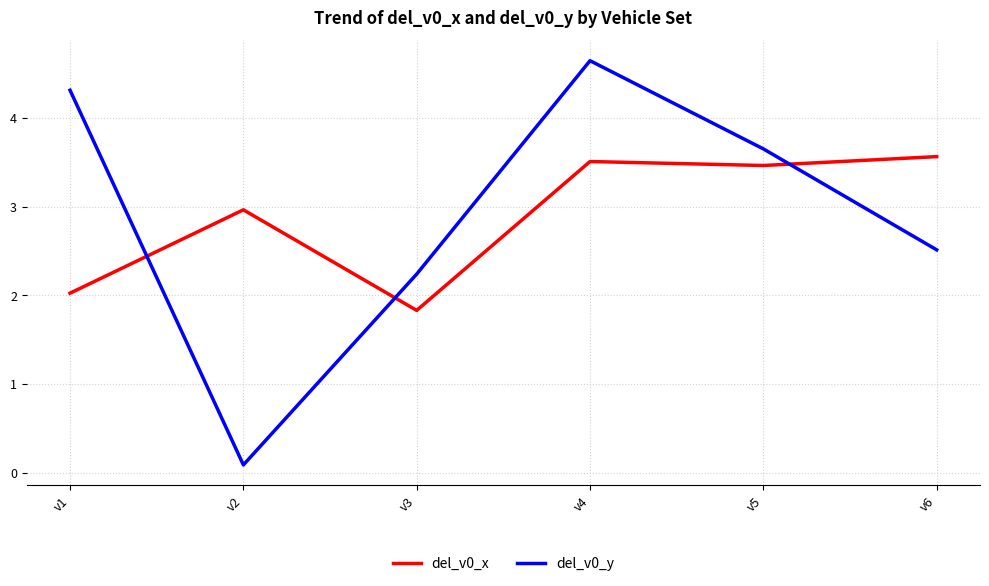

Which series has the largest range (max minus min)?

del_v0_y